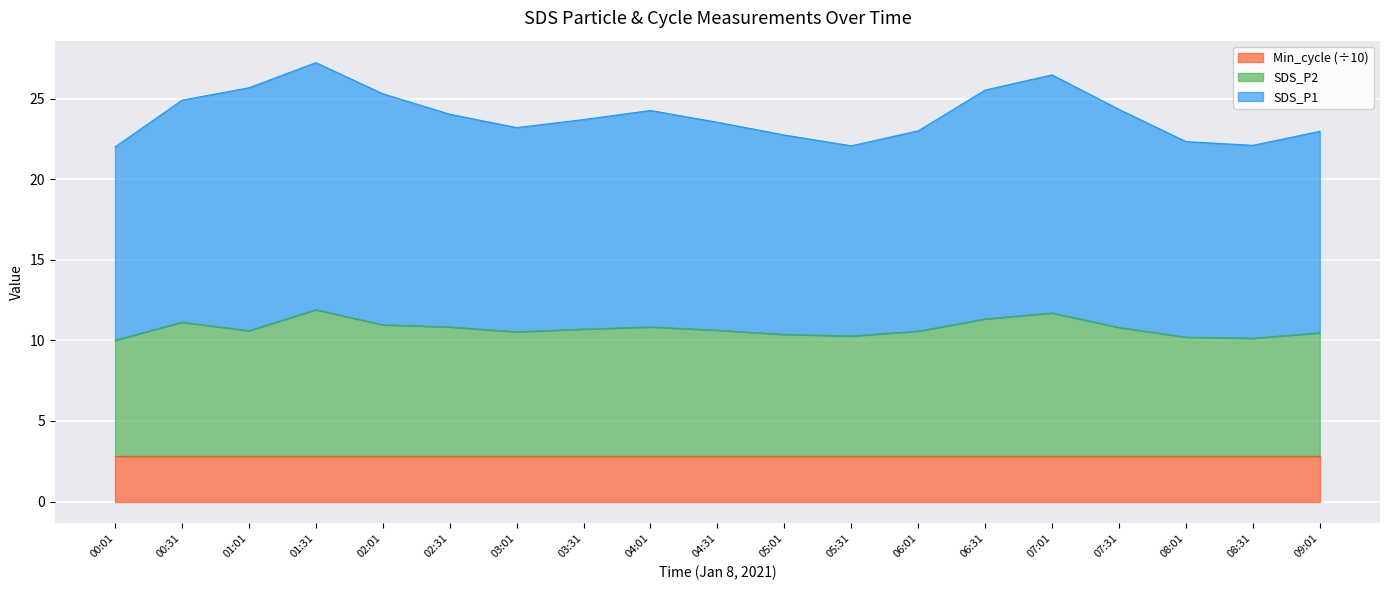

The Min_cycle (÷10) series shows 2.8 at 04:01. True or false?

True